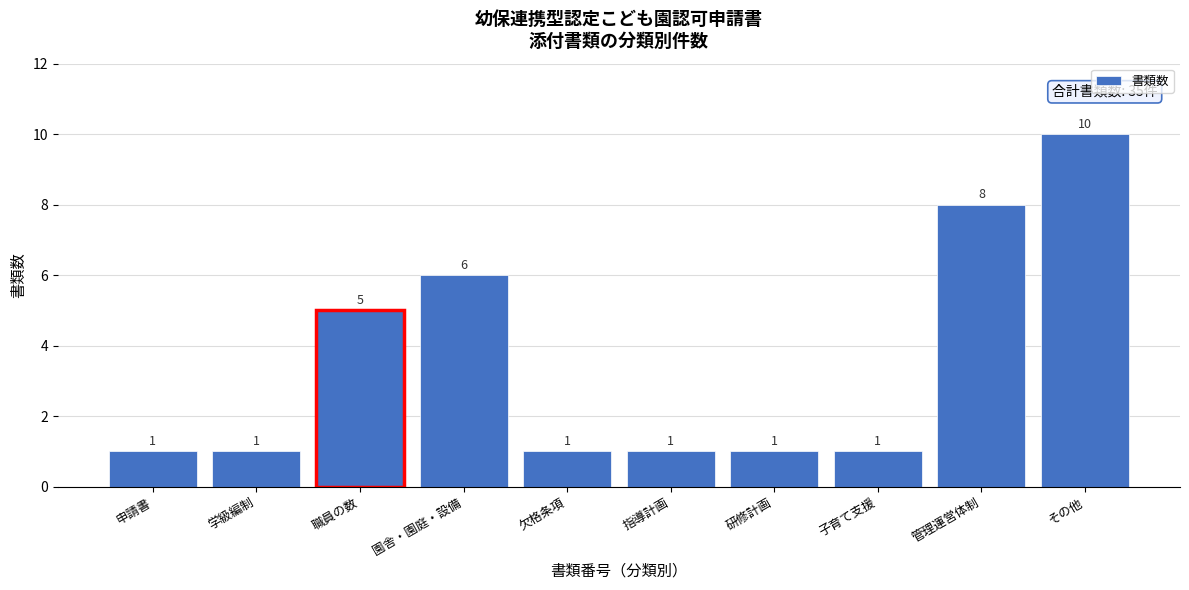

Reading left to right, list all the values displayed in this chart.

申請書=1	学級編制=1	職員の数=5	園舎・園庭・設備=6	欠格条項=1	指導計画=1	研修計画=1	子育て支援=1	管理運営体制=8	その他=10